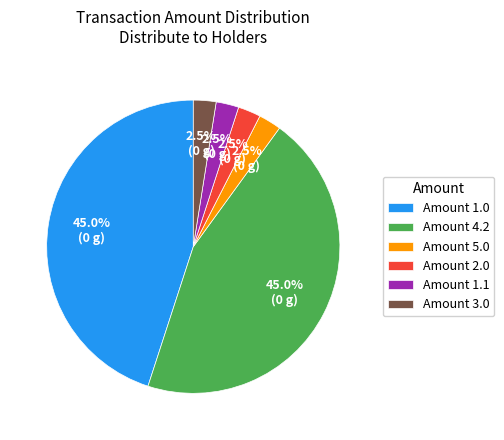

Which has a higher value, Amount 1.0 or Amount 2.0?

Amount 1.0